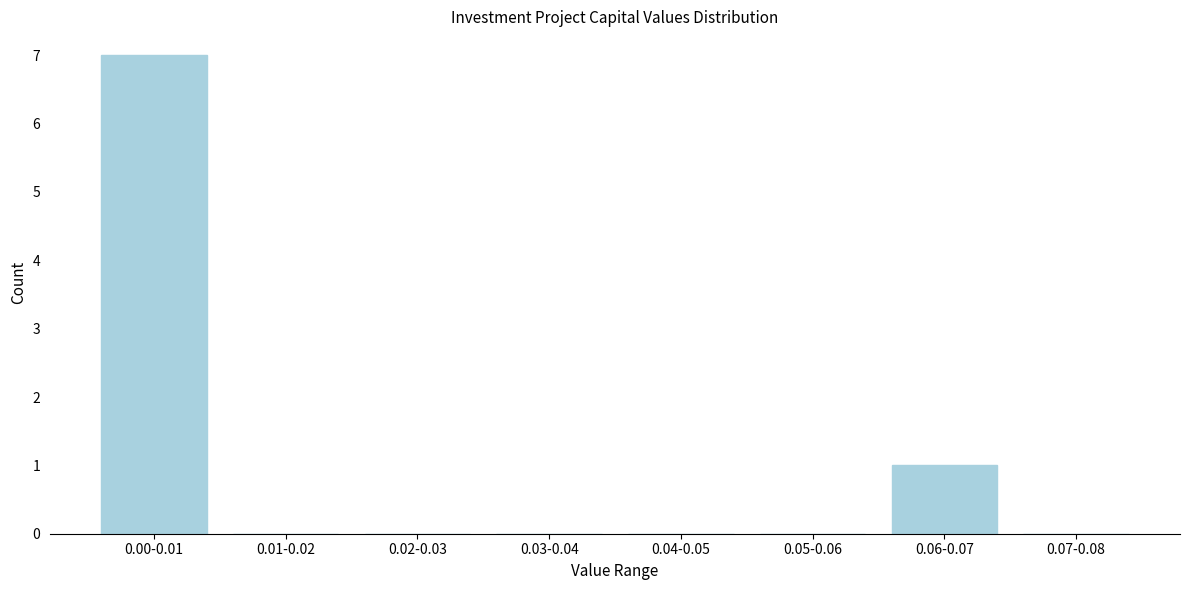

Reading left to right, what are all the values shown in this chart?

0.00-0.01=7	0.01-0.02=0	0.02-0.03=0	0.03-0.04=0	0.04-0.05=0	0.05-0.06=0	0.06-0.07=1	0.07-0.08=0